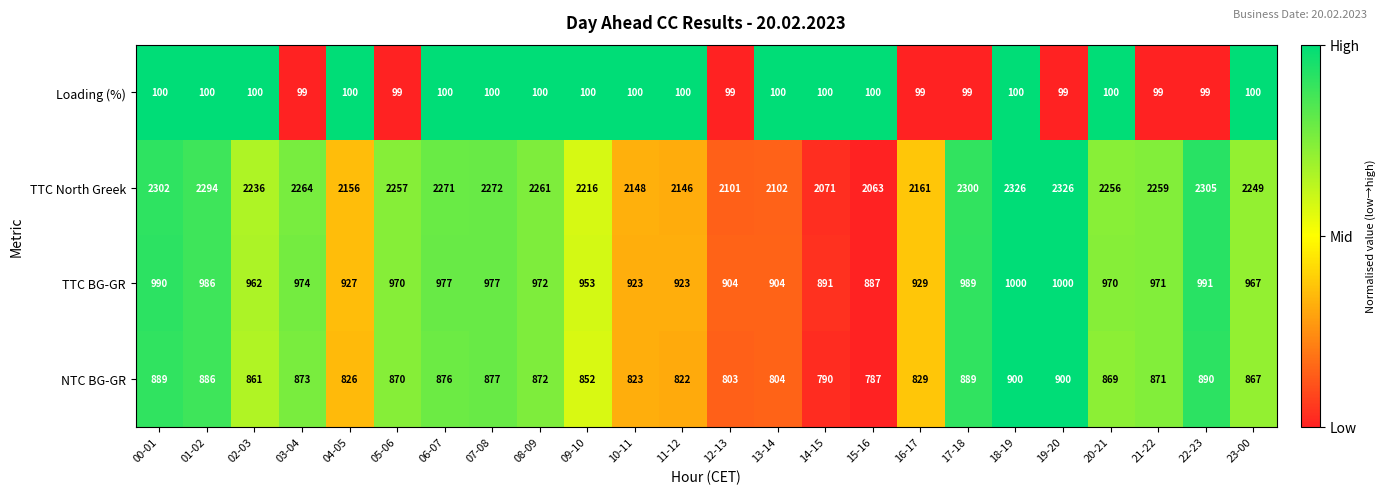

What is the greatest value displayed?

2326